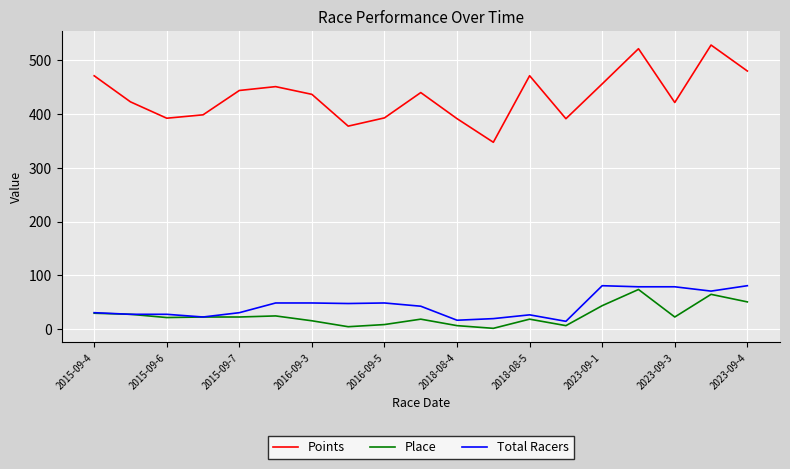

True or false: Place and Points cross at least once.

False